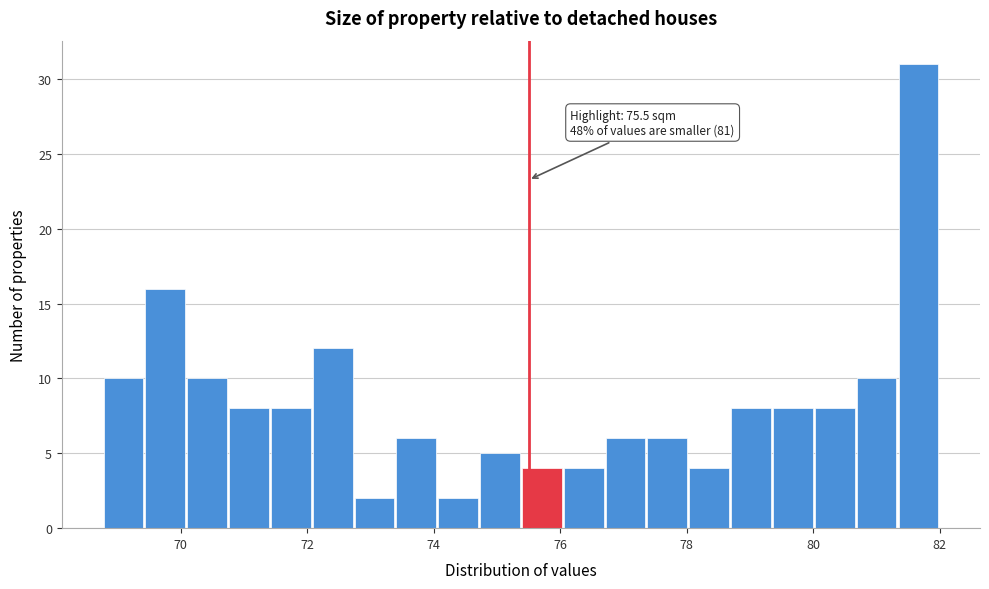

Read against the x-axis, roughly where is the centre of the tallest bar?

81.6